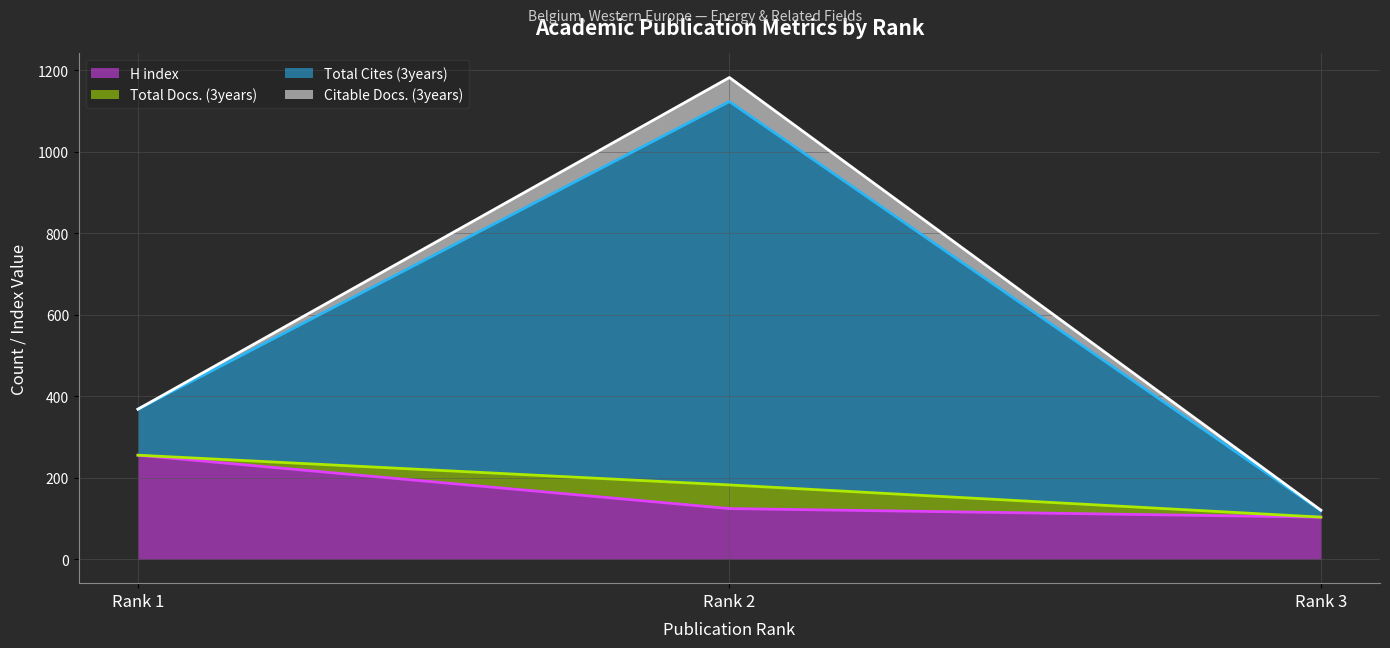

What is the approximate value of Citable Docs. (3years) (line) at Rank 3, to the nearest 50?

100